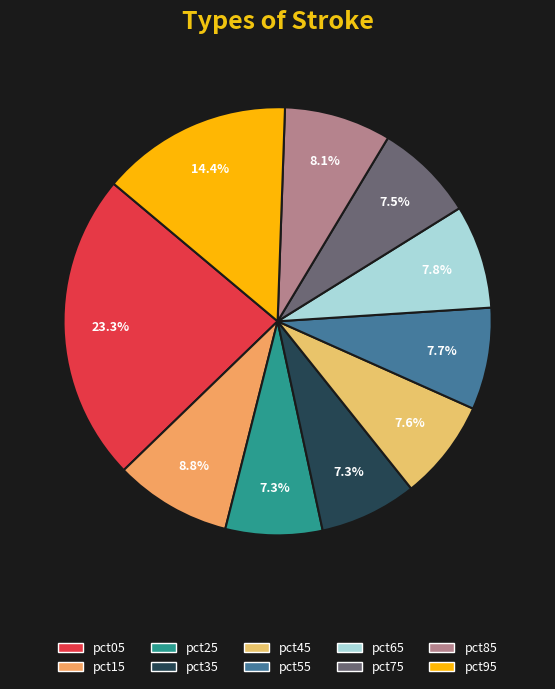

To the nearest percent, what portion does pct45 represent?

8%